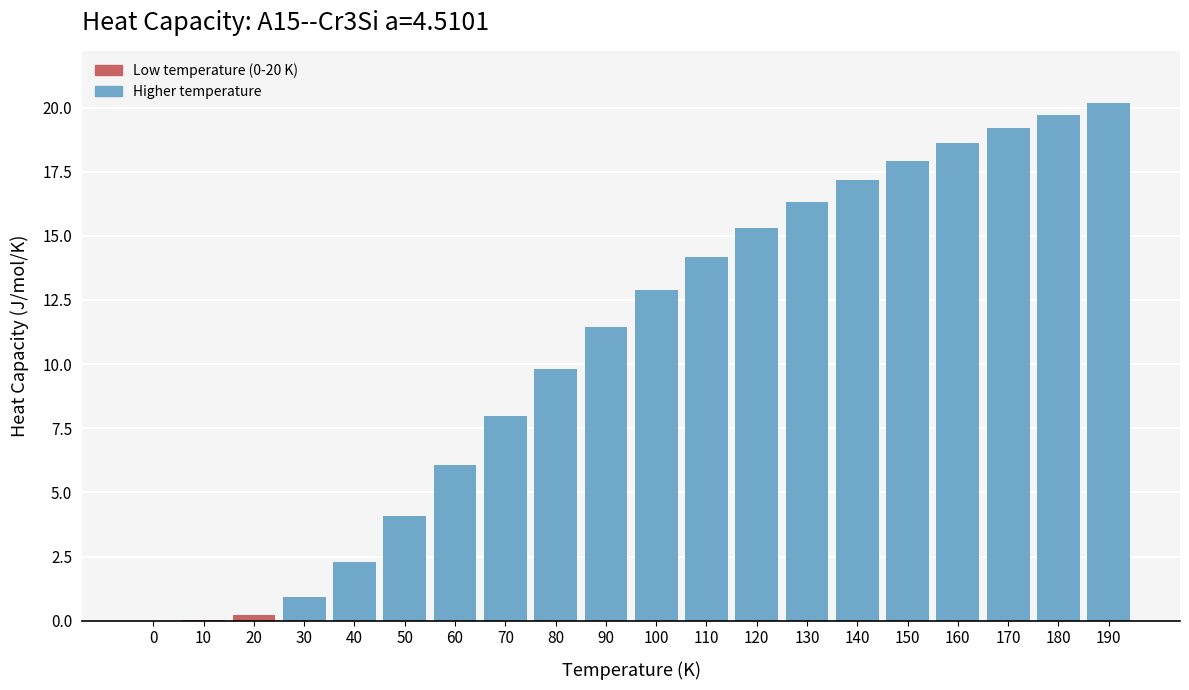

Which category has the highest value across all series?

190